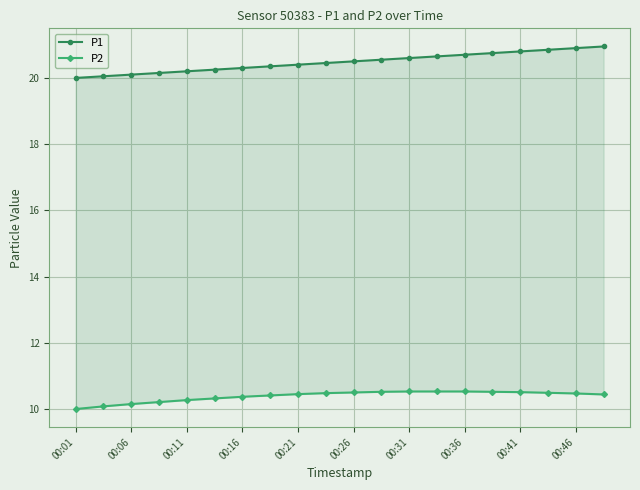

What is the minimum value for P2?

10.0